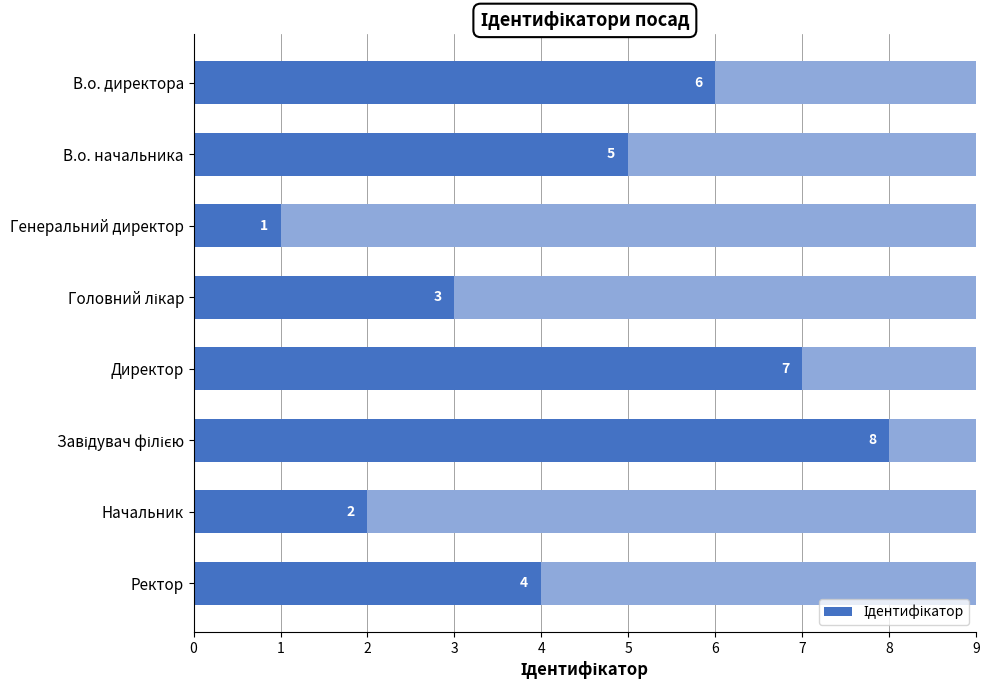

Which has a higher value, 4 or 5?

5